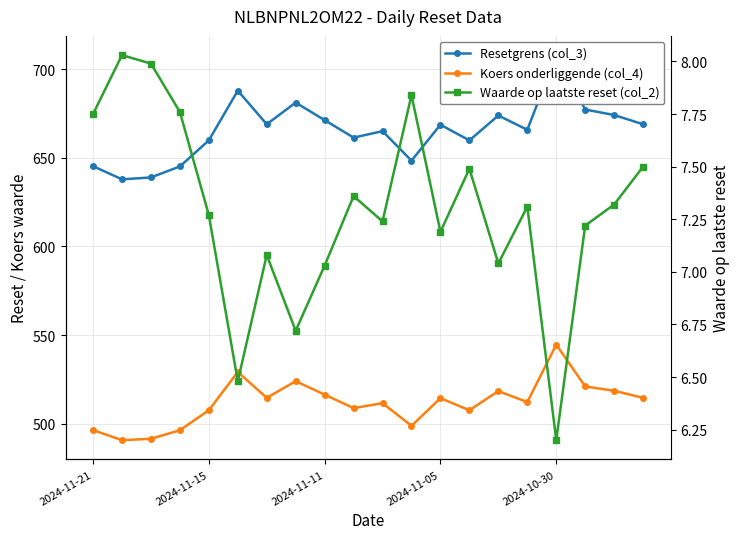

The Koers onderliggende (col_4) series shows 514.6 at 19. True or false?

True